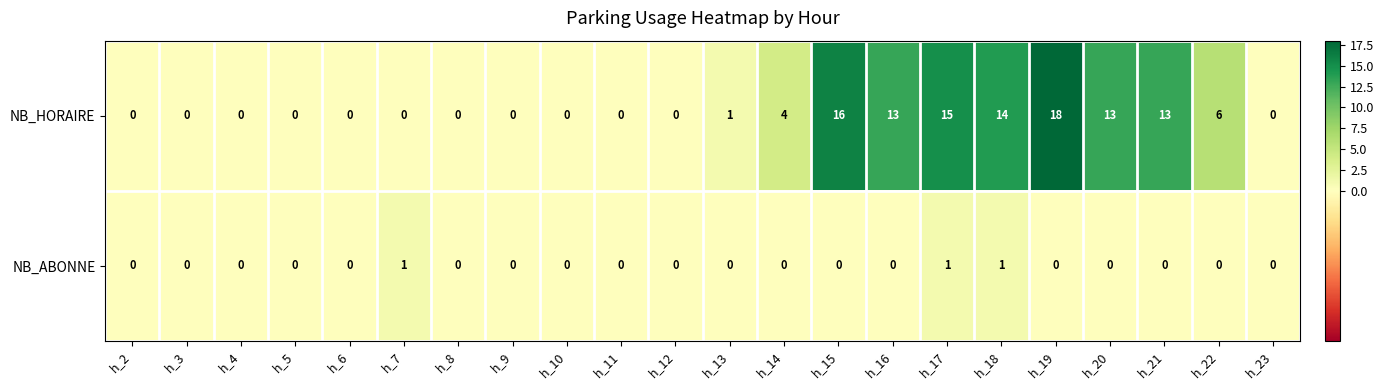

How many NB_ABONNE values are between 0 and 1?

22